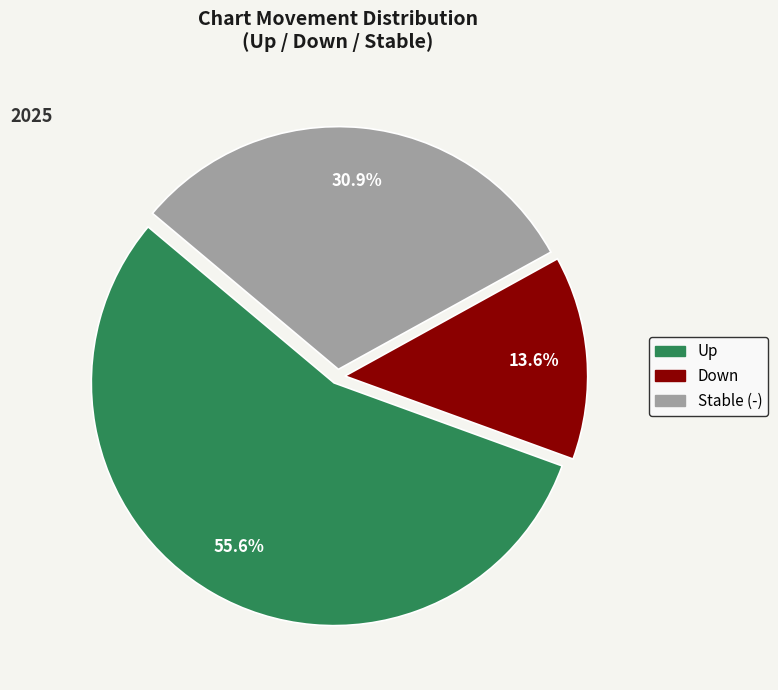

How many slices are in this pie chart?

3